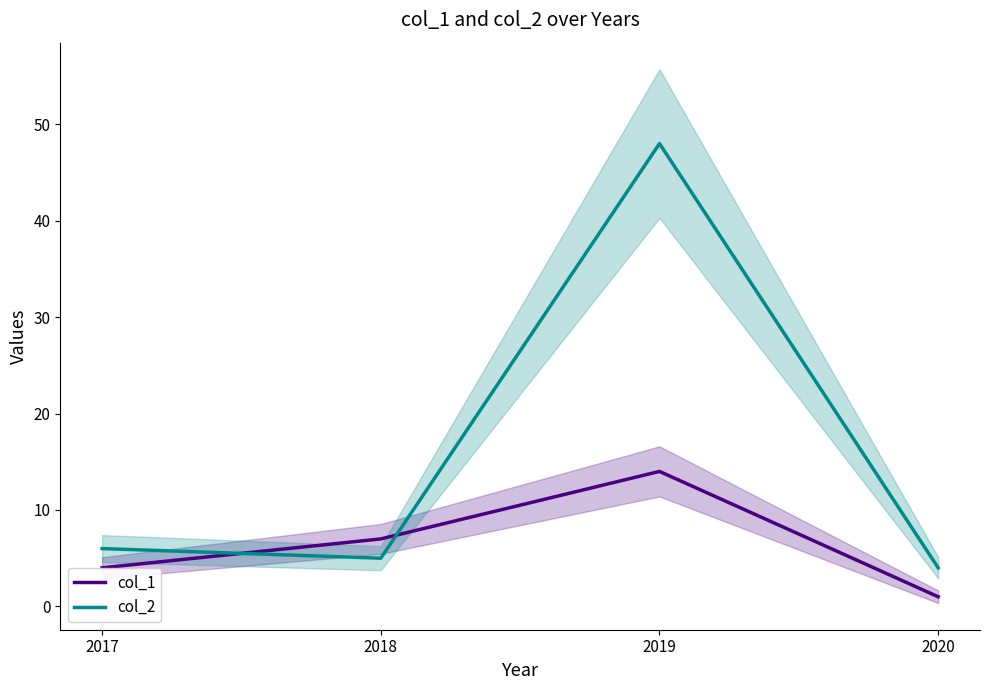

Which category has the highest value across all series?

2019